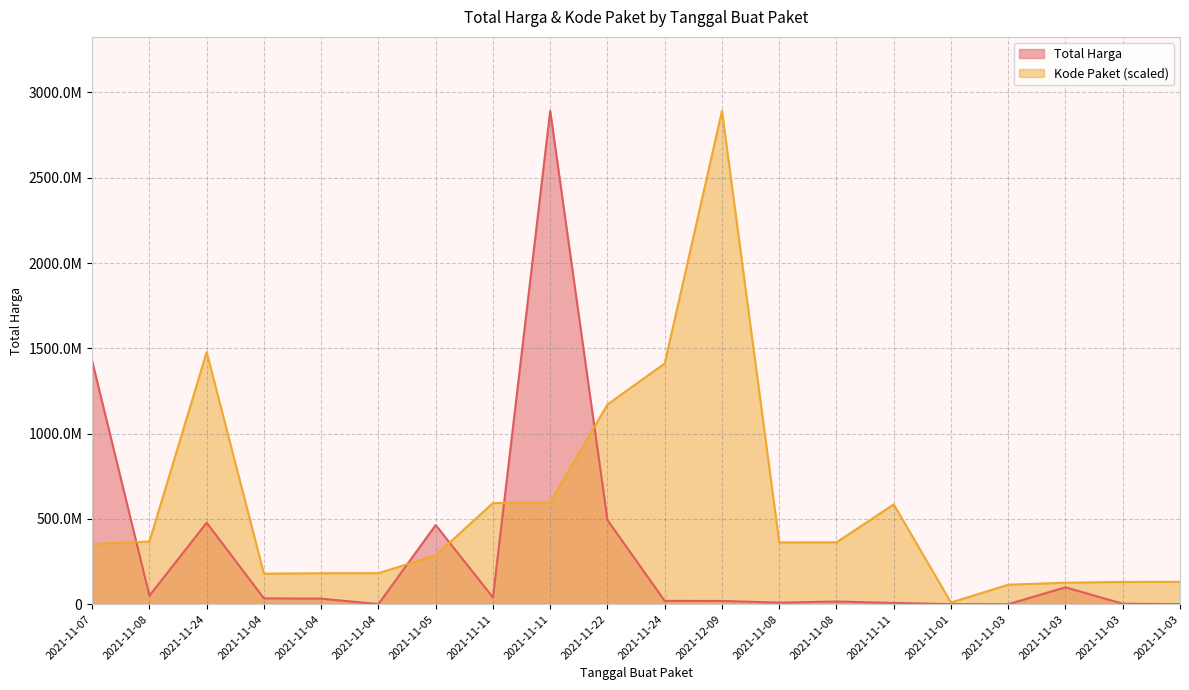

Where is the first local minimum for Kode Paket?

2021-11-04